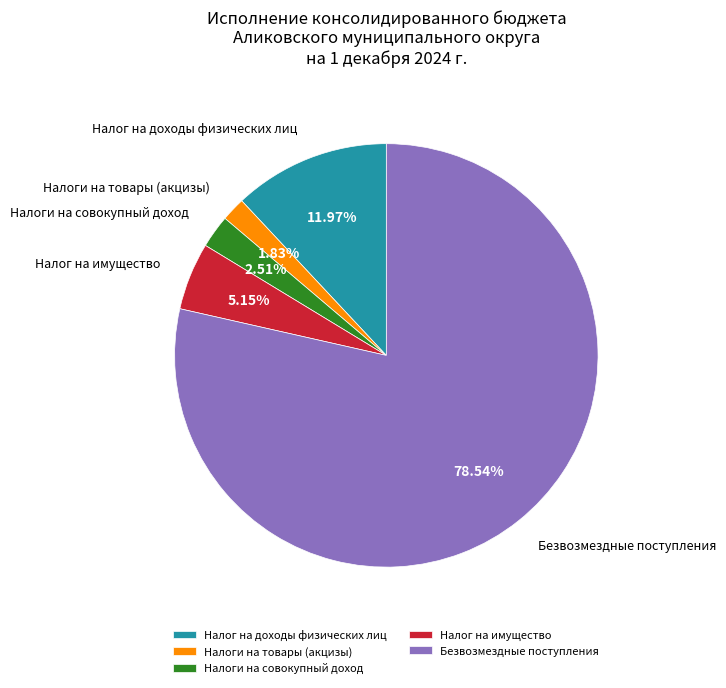

To the nearest percent, what is the combined percentage of Налоги на совокупный доход and Налог на имущество?

8%